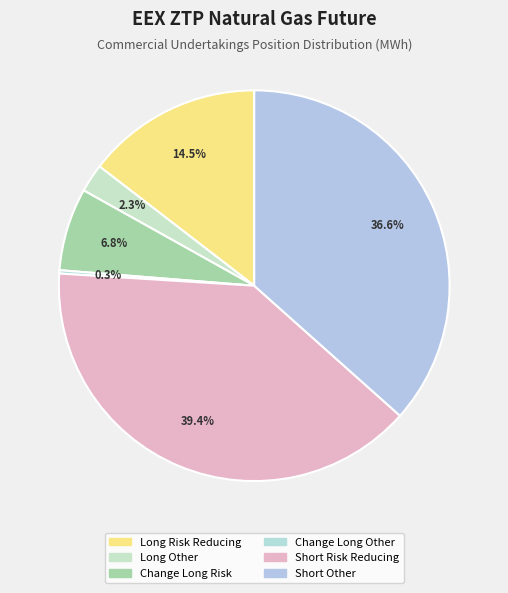

Which has a higher value, Short Risk Reducing or Long Other?

Short Risk Reducing